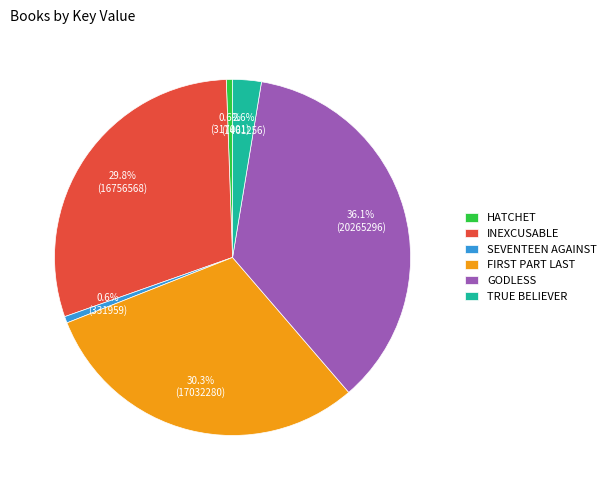

Count the number of slices in the pie.

6